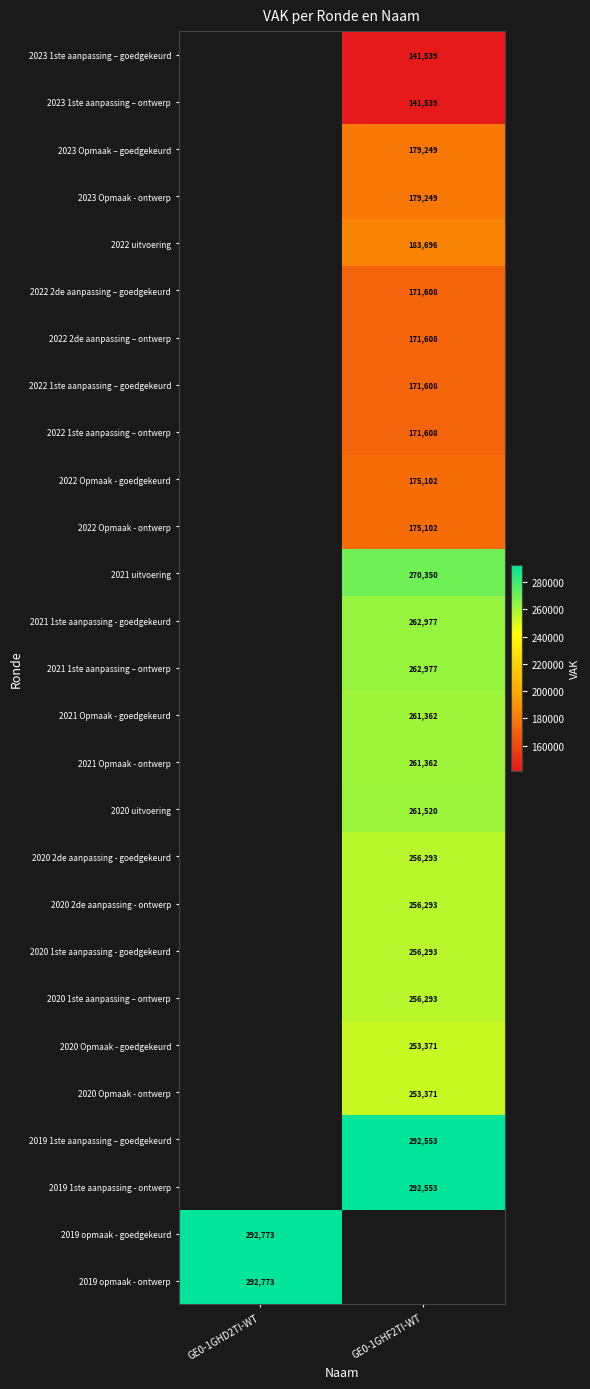

What is the maximum value shown in the chart?

292773.0